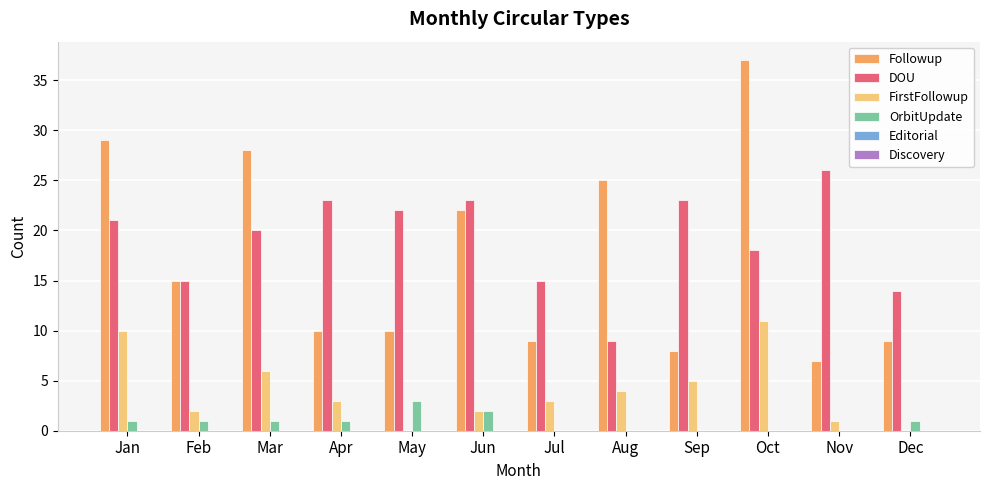

Which series has the largest total across all categories?

DOU